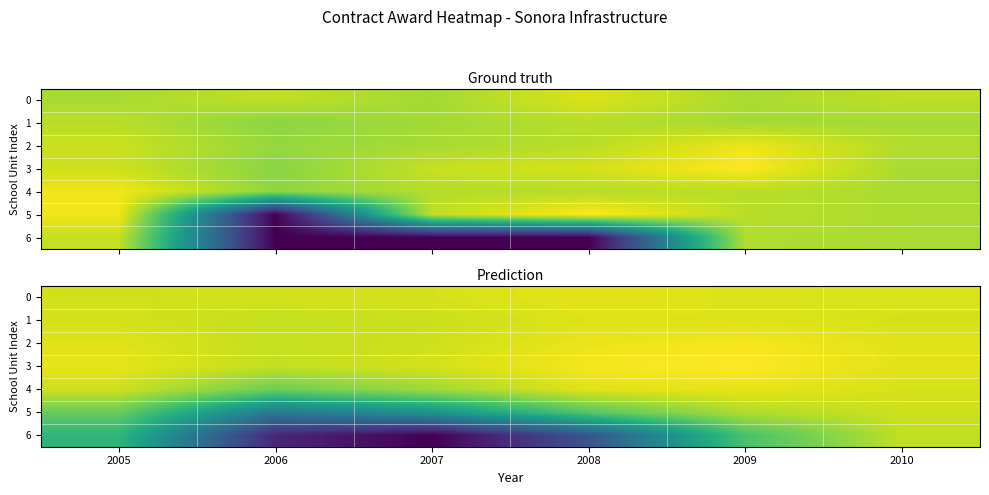

Where is 0 nearest to the value 14?

2005